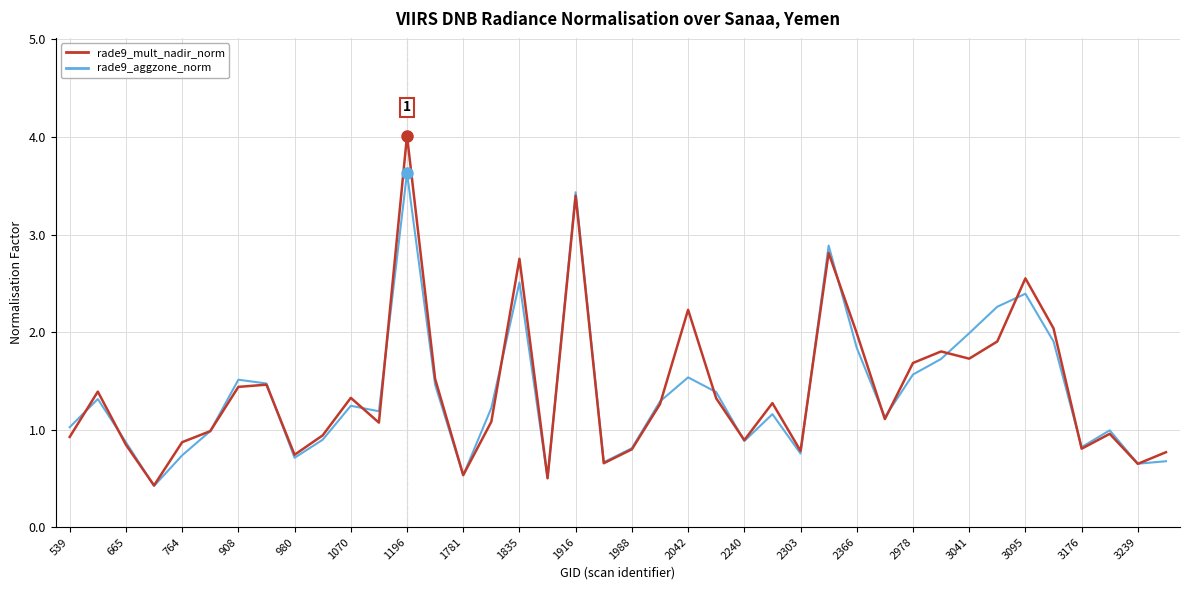

Which series has the largest range (max minus min)?

rade9_mult_nadir_norm